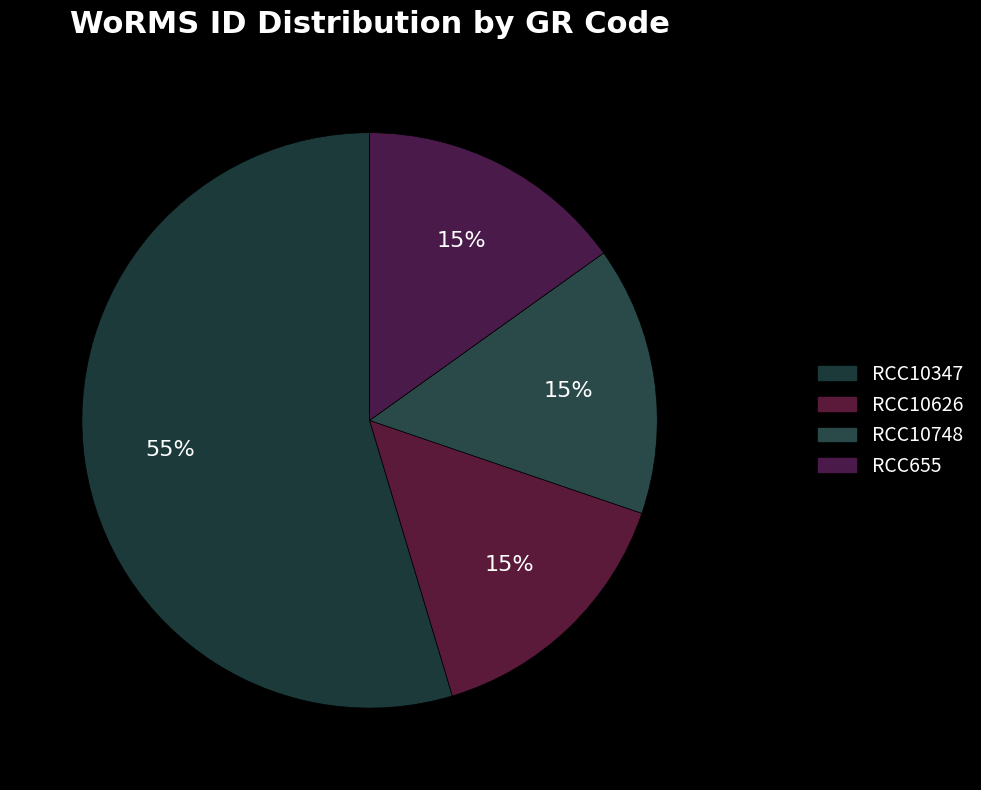

Is it true that RCC655 is 15% of the pie?

True